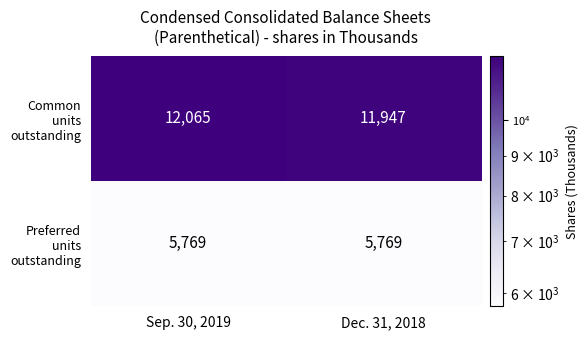

Reading left to right, transcribe all the data shown in this chart.

Common units outstanding: 12065	11947
Preferred units outstanding: 5769	5769